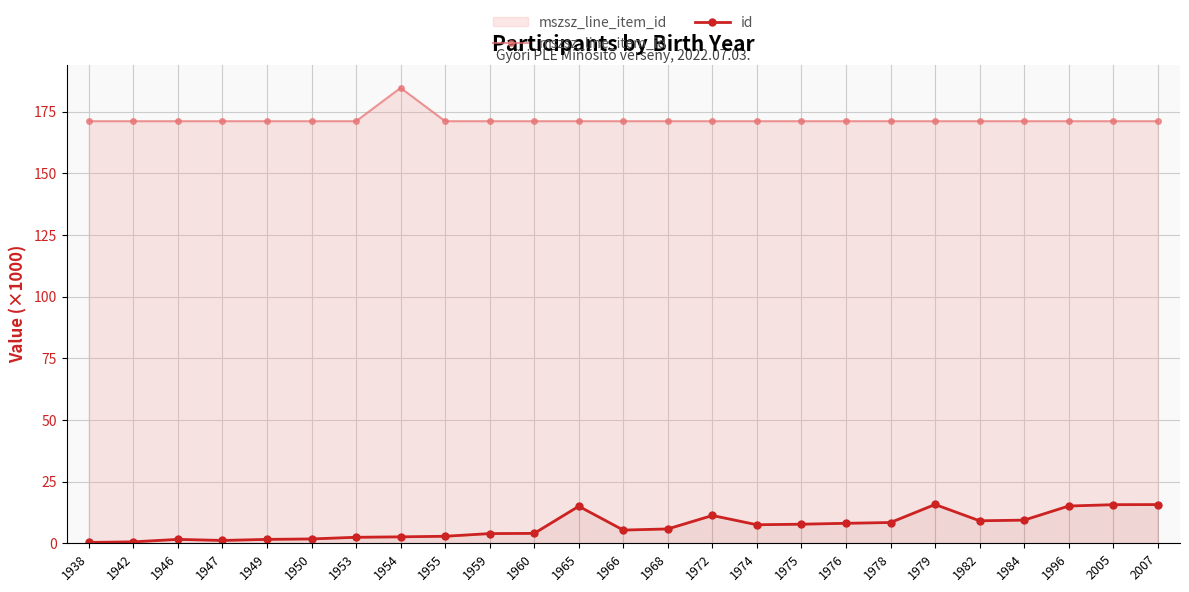

True or false: id and mszsz_line_item_id cross at least once.

False